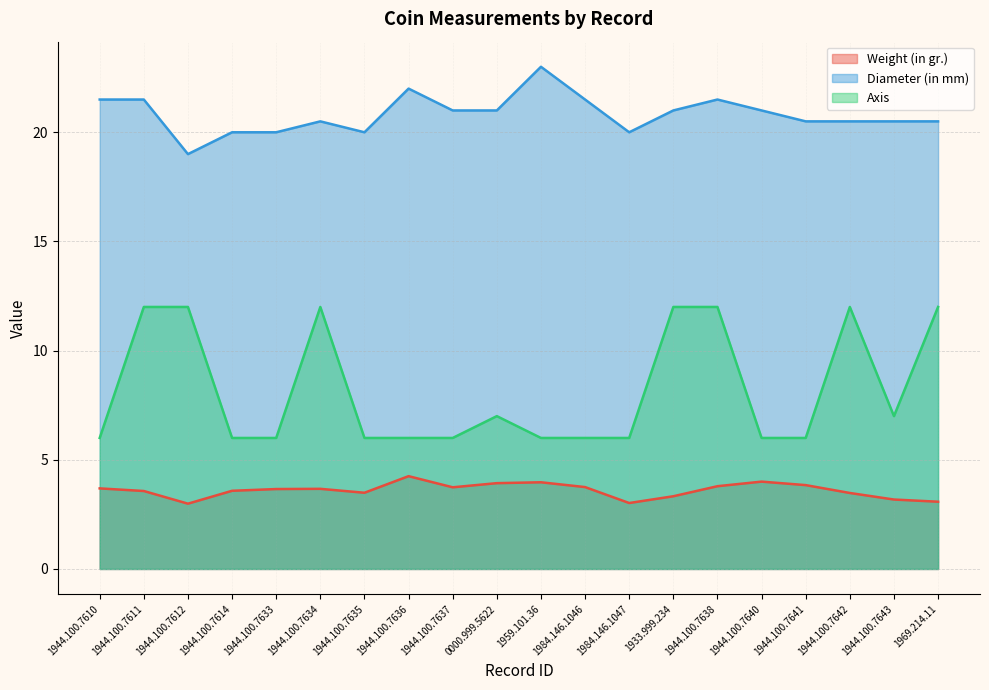

List the series in order of their peak value, highest first.

Diameter (in mm), Axis, Weight (in gr.)